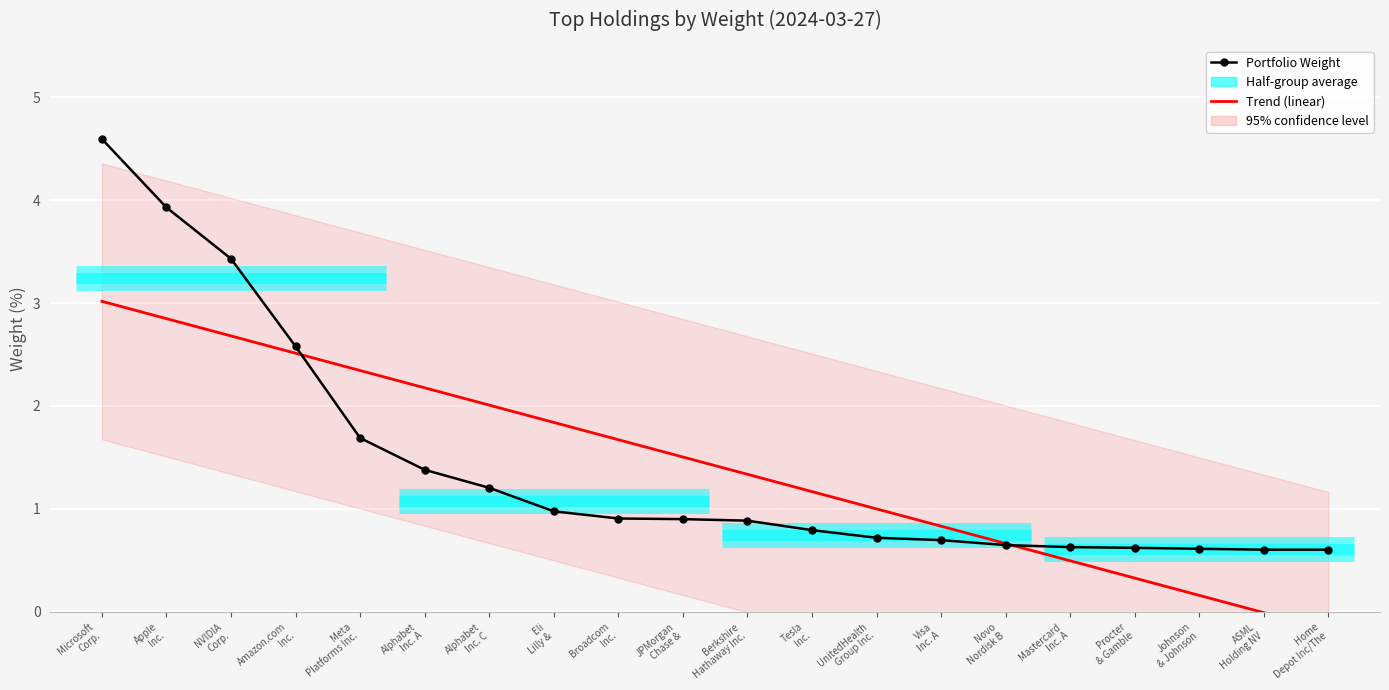

True or false: Trend (linear) has a value of 2.3 at Berkshire
Hathaway Inc..

False